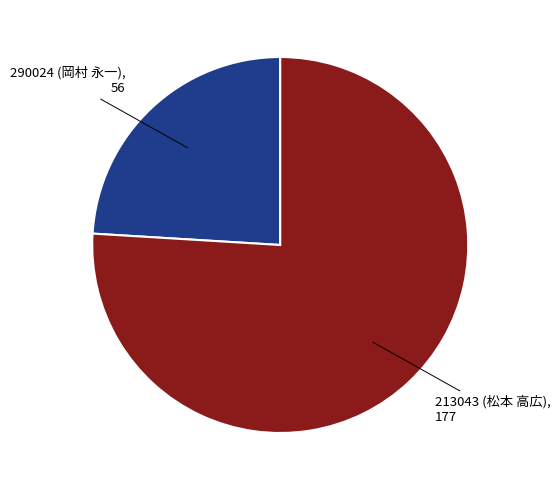

Is there a majority slice in this chart?

Yes